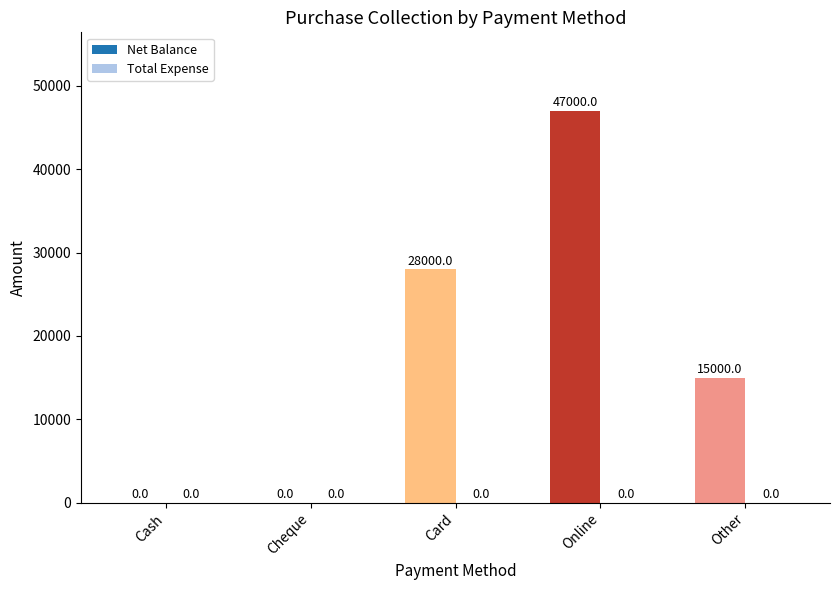

Reading right to left, list all the values displayed in this chart.

Net Balance: Other=15000	Online=47000	Card=28000	Cheque=0	Cash=0
Total Expense: Other=0	Online=0	Card=0	Cheque=0	Cash=0